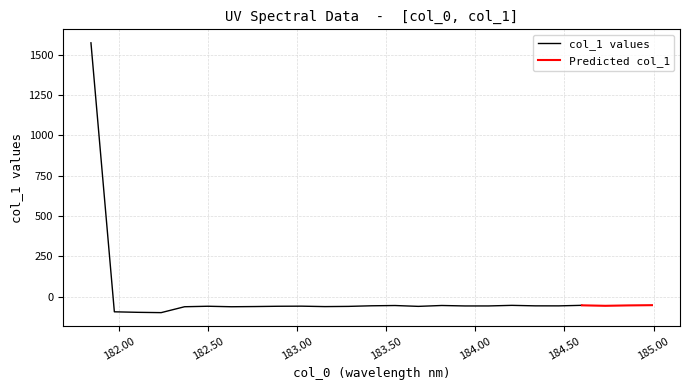

What position from the right is 182.3673257152?

21